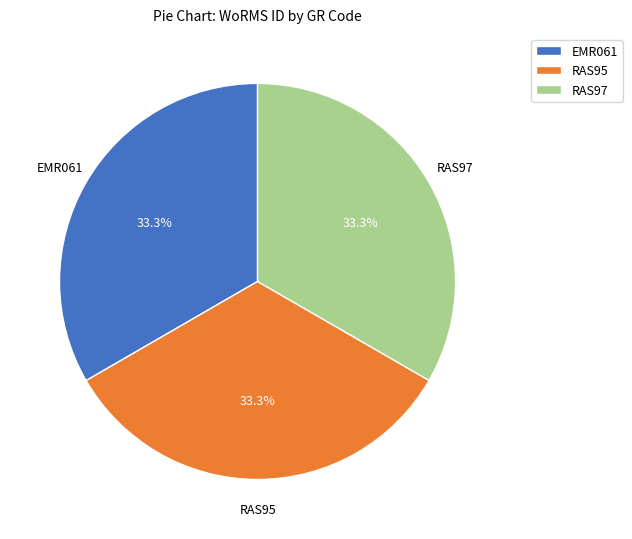

Is there any slice that represents more than half of the pie?

No